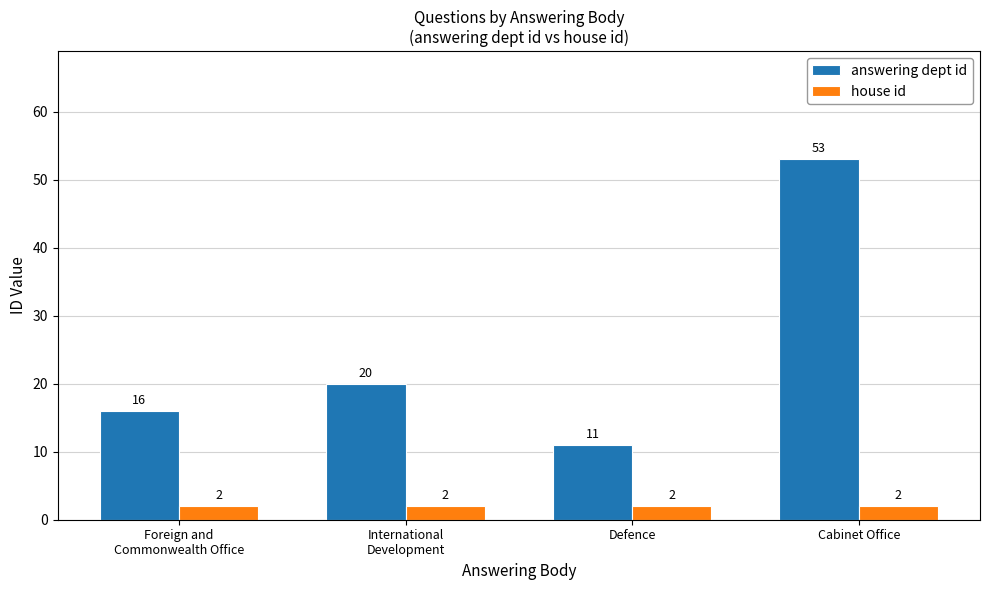

Which series changed the most between International
Development and Cabinet Office?

answering dept id